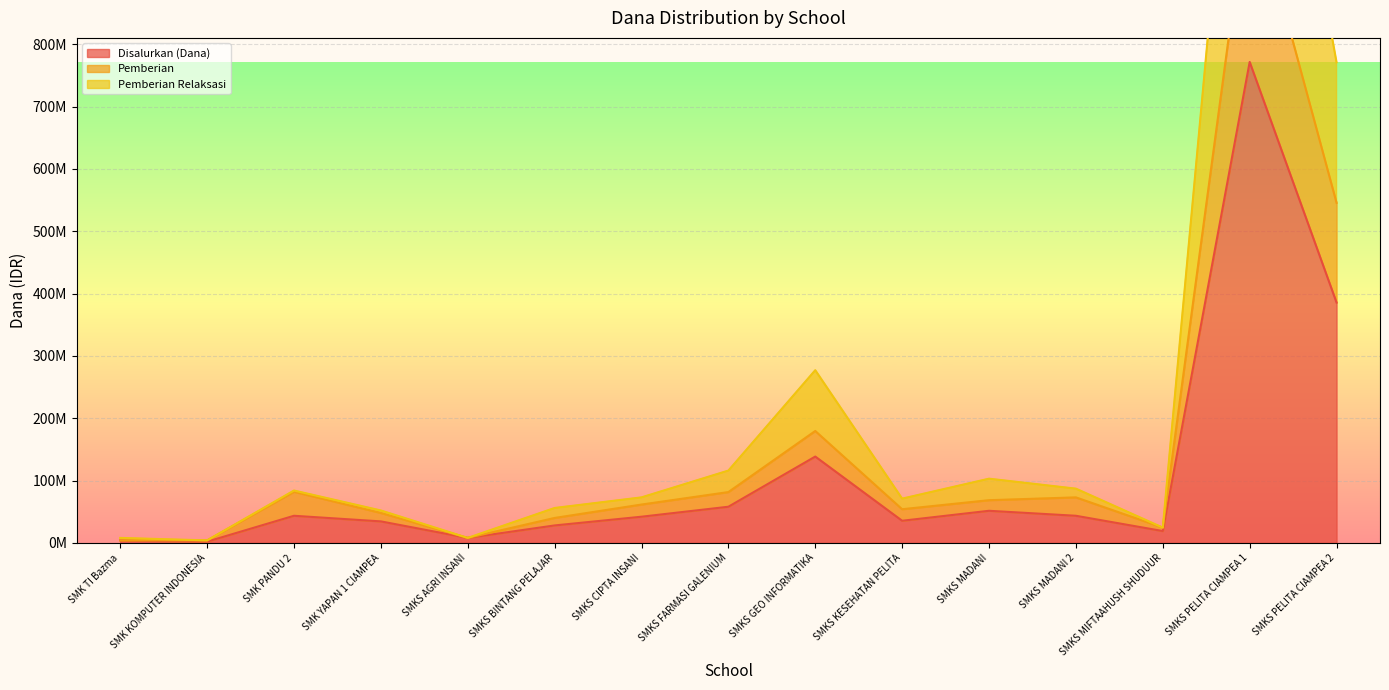

What is the difference between the Pemberian Relaksasi values at SMK YAPAN 1 CIAMPEA and SMKS FARMASI GALENIUM?

64000000